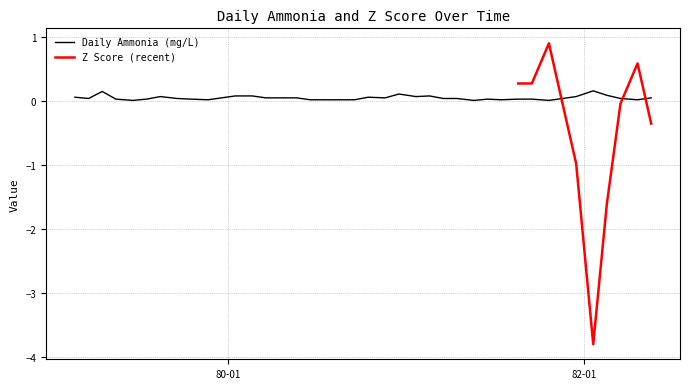

How many points are higher than both their immediate neighbors (excluding endpoints)?

7